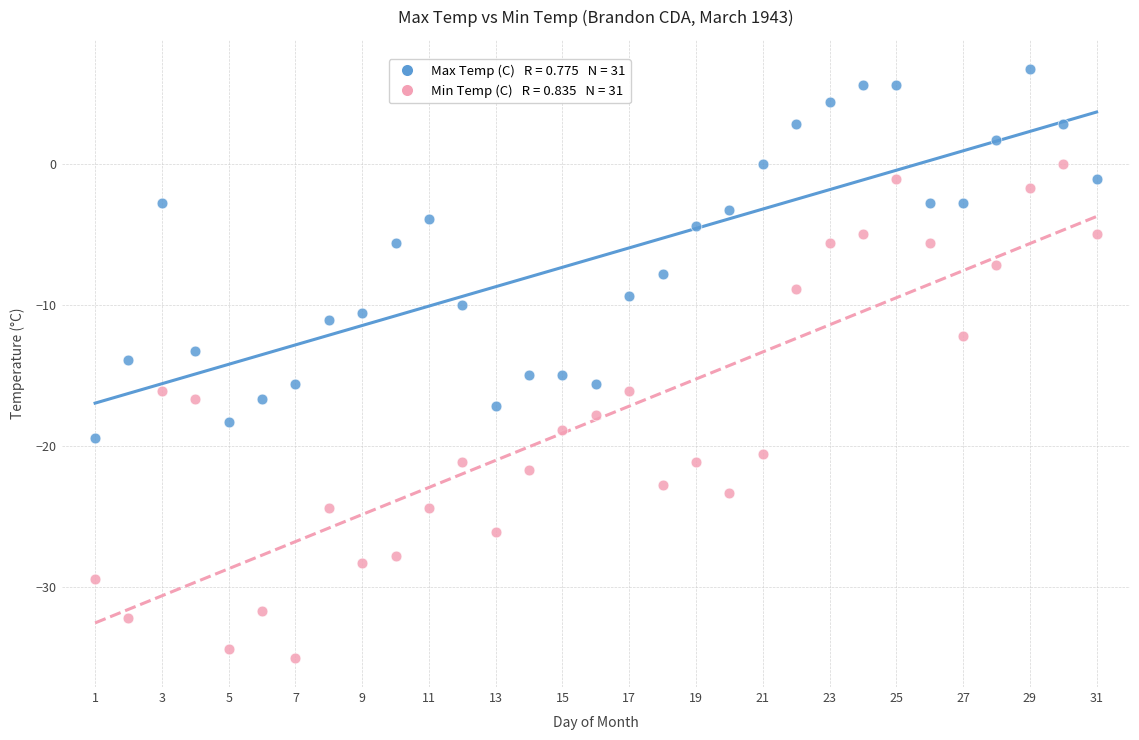

Across all data points, what is the range of X values (max minus min)?

30.0